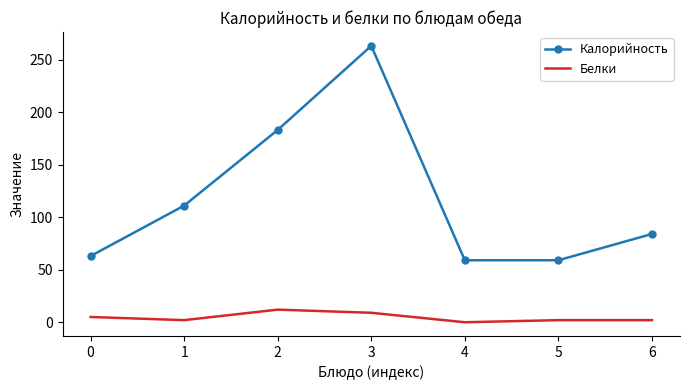

What is the difference between the second highest and minimum values in the Белки series?

9